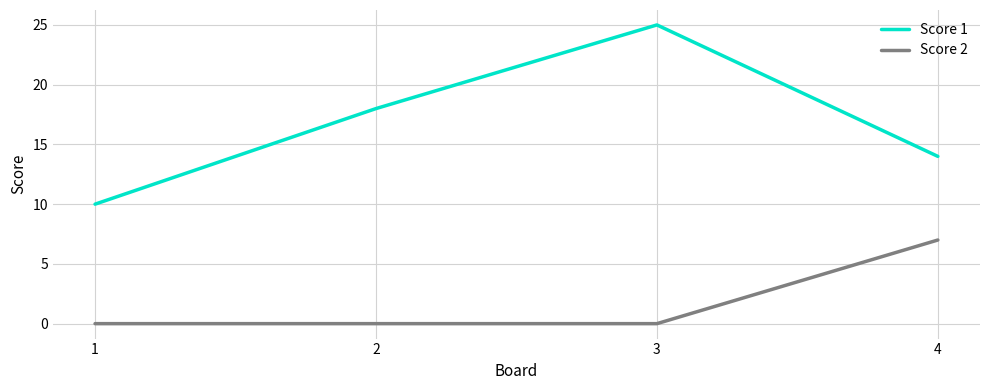

Count the Score 2 values in the range 0 to 7.

4